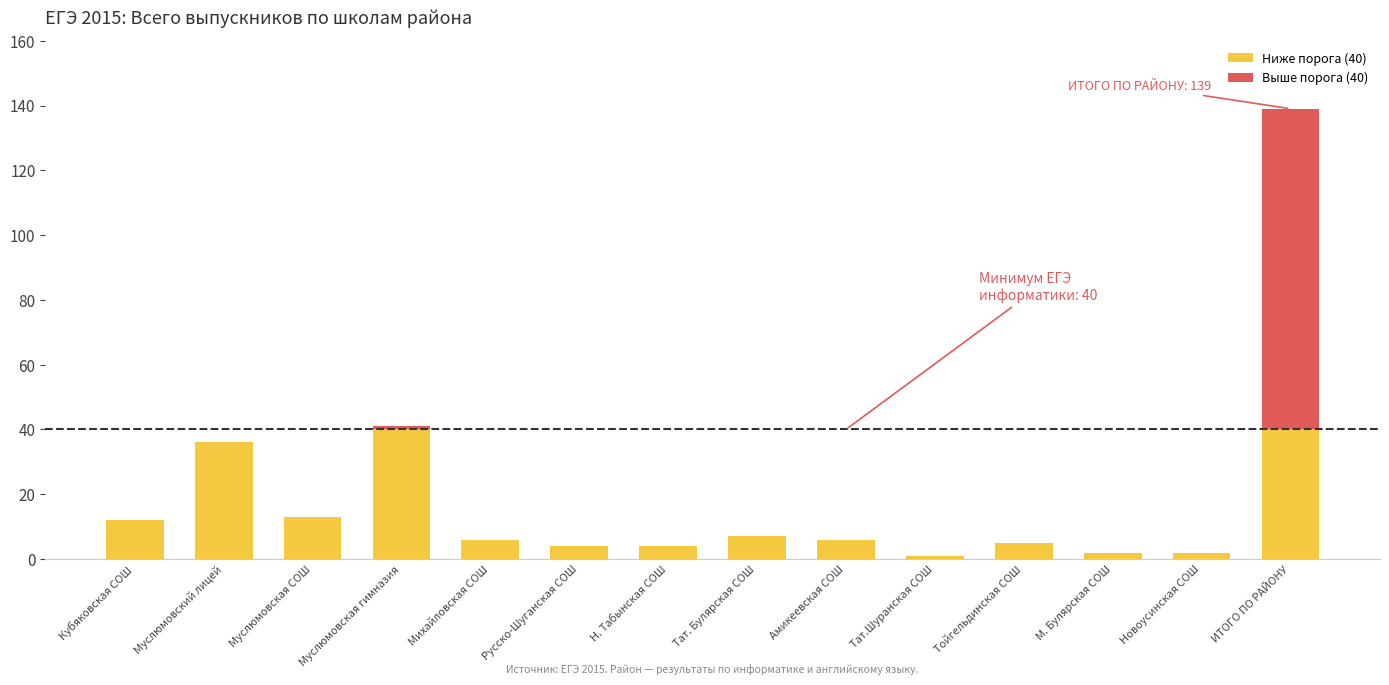

Is it true that Ниже порога (40) equals 6 at Михайловская СОШ?

True